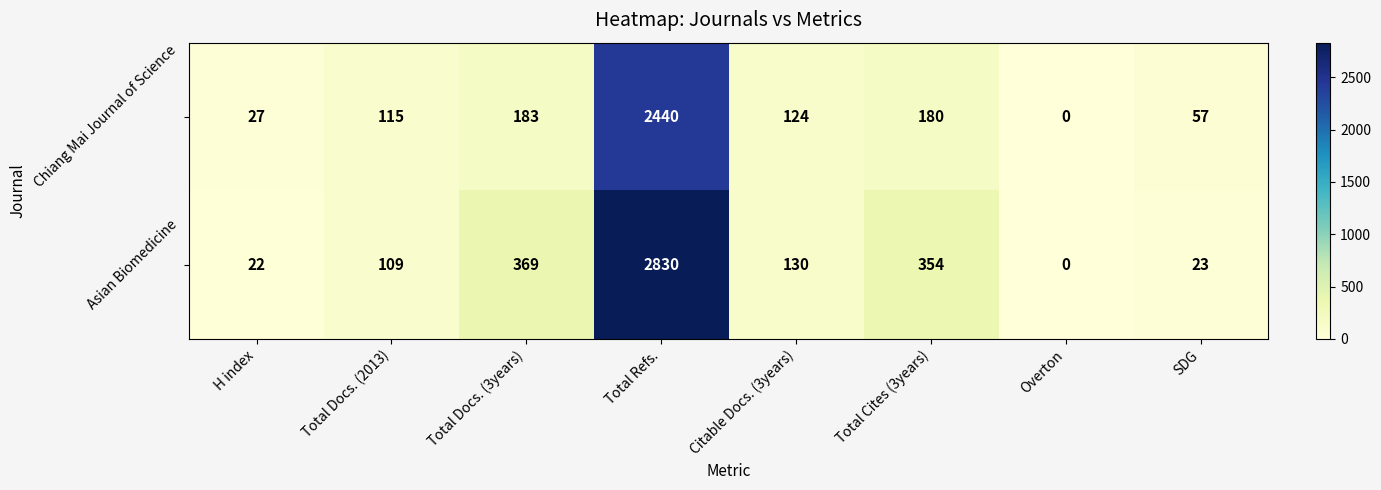

At which label is Chiang Mai Journal of Science closest to 1220?

Total Docs. (3years)